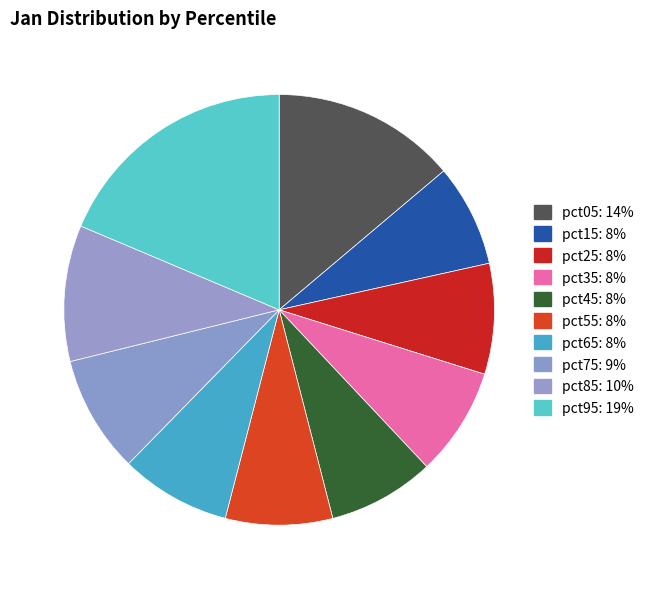

How many segments does this pie chart have?

10